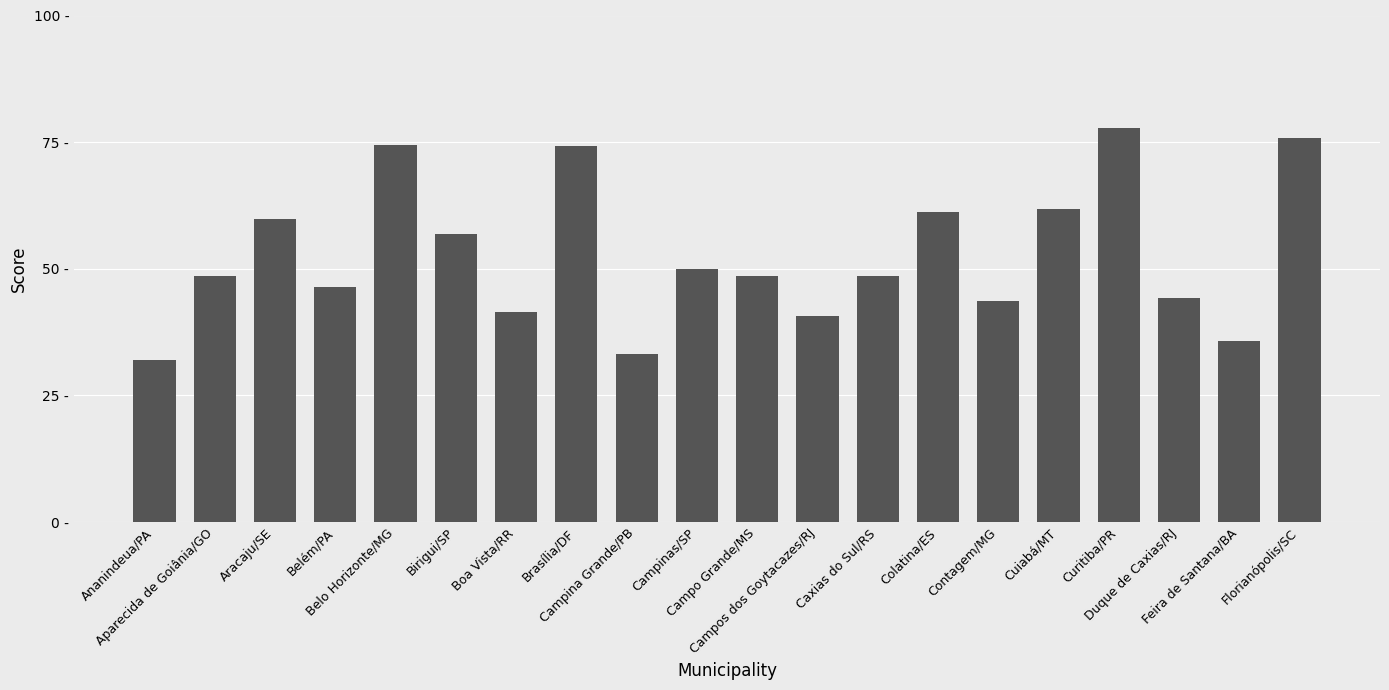

Is it true that the value at Belo Horizonte/MG is 100.6?

False